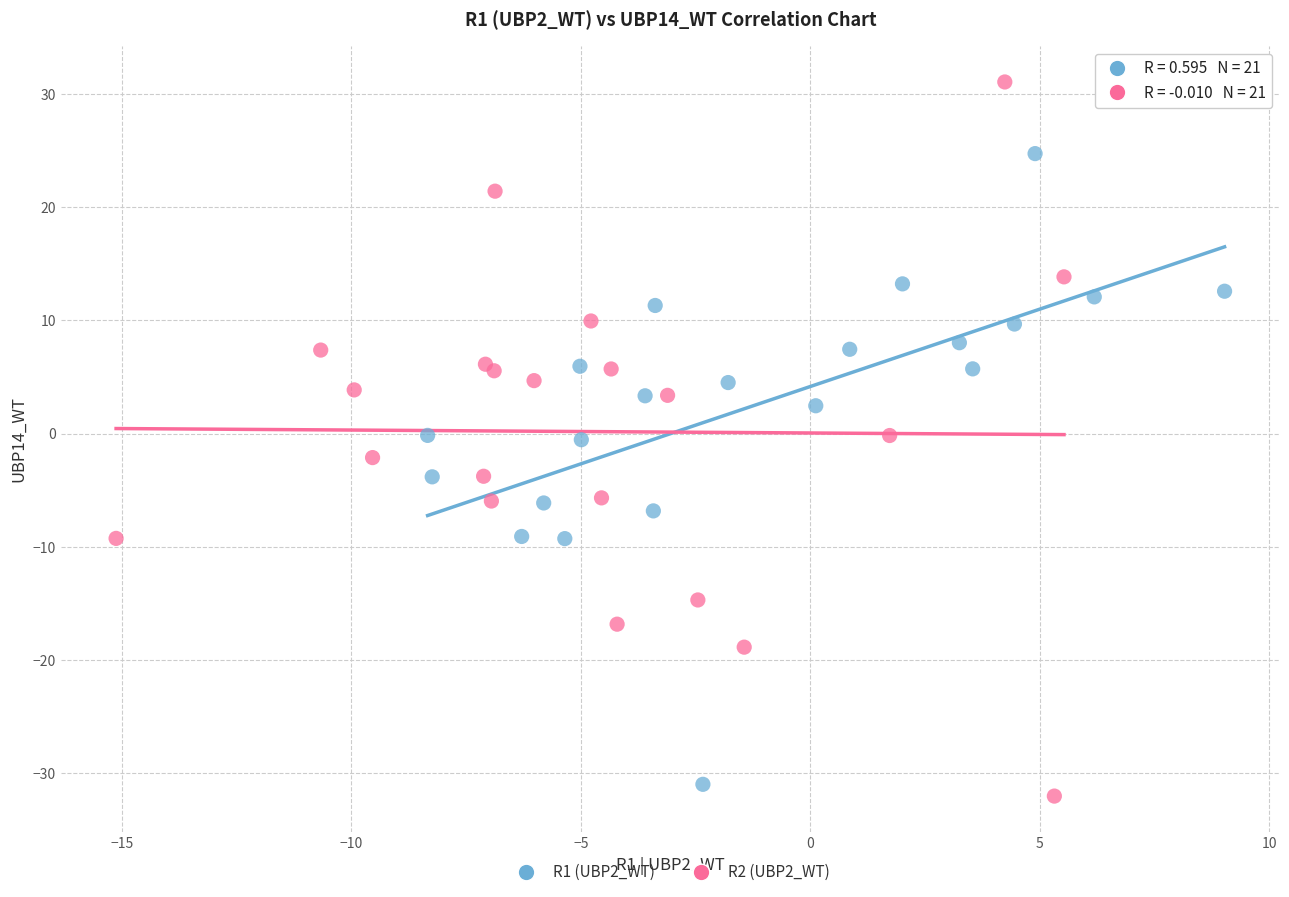

Which series contains the highest Y value?

R2 (UBP2_WT)